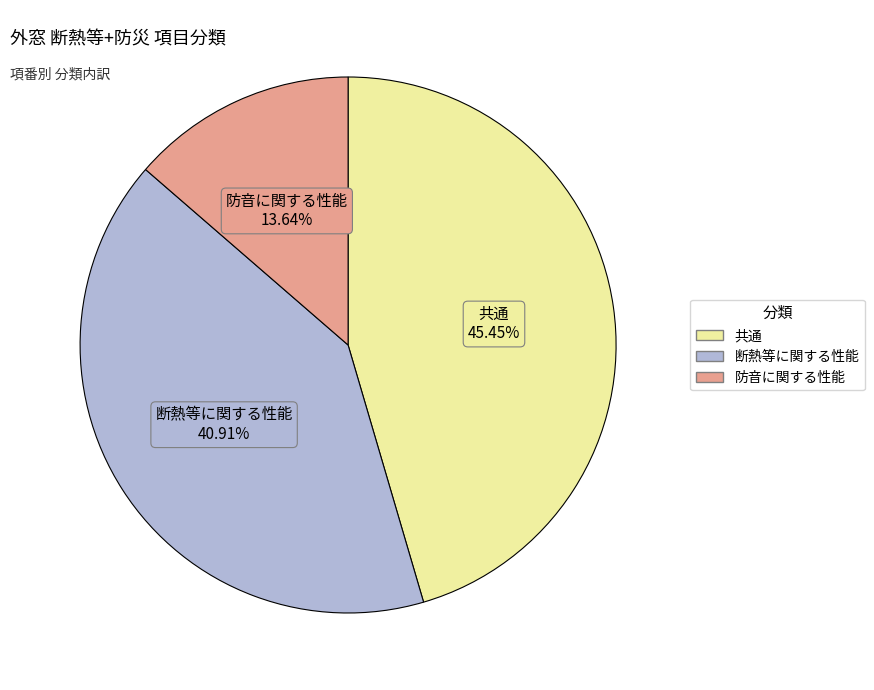

Which category has the smallest portion of the pie?

防音に関する性能